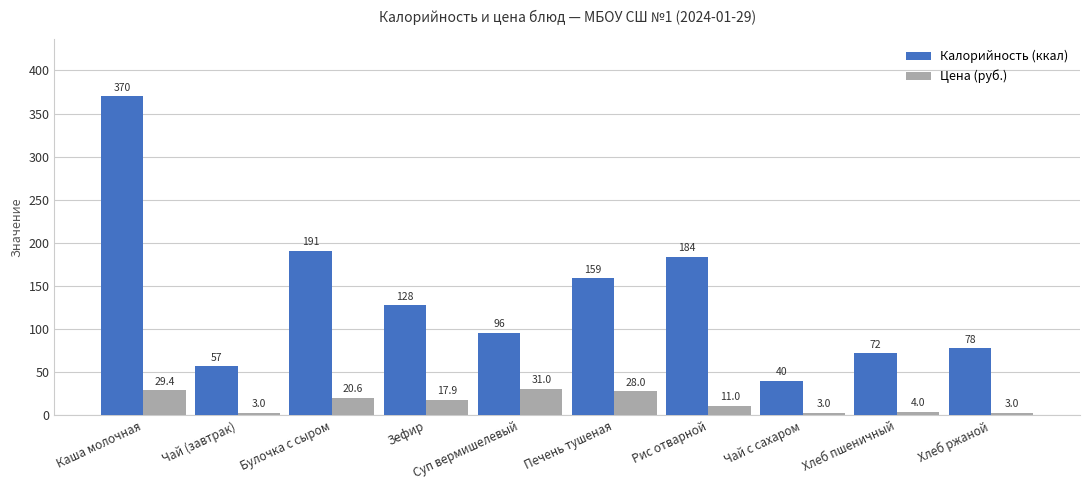

Rank the series by their average value, from highest to lowest.

Калорийность (ккал), Цена (руб.)